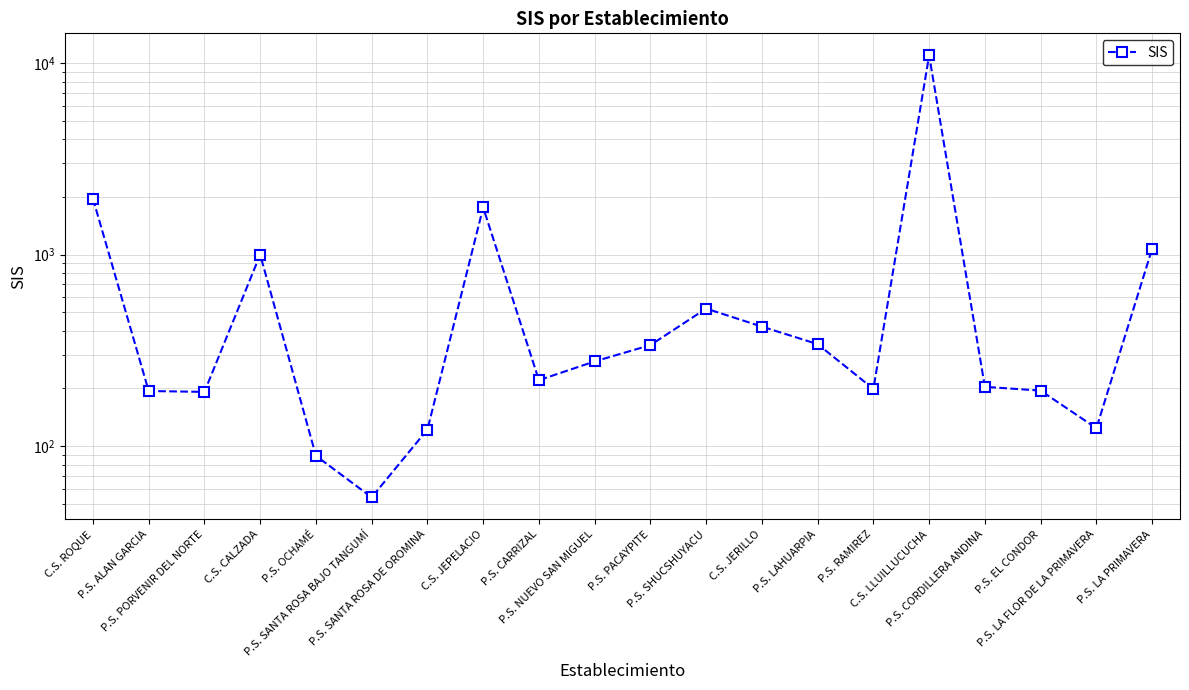

Where is the first local maximum?

C.S. CALZADA